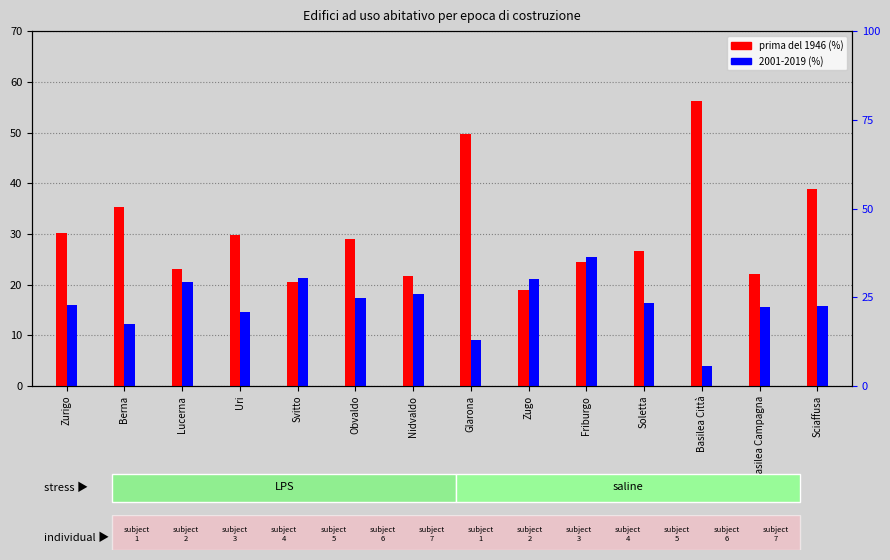

What is the difference between the second highest and second lowest values?

29.1